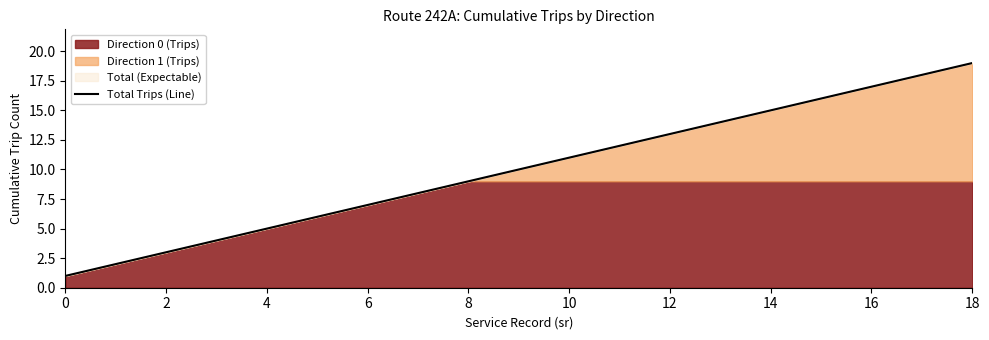

How many data points does each series have?

19